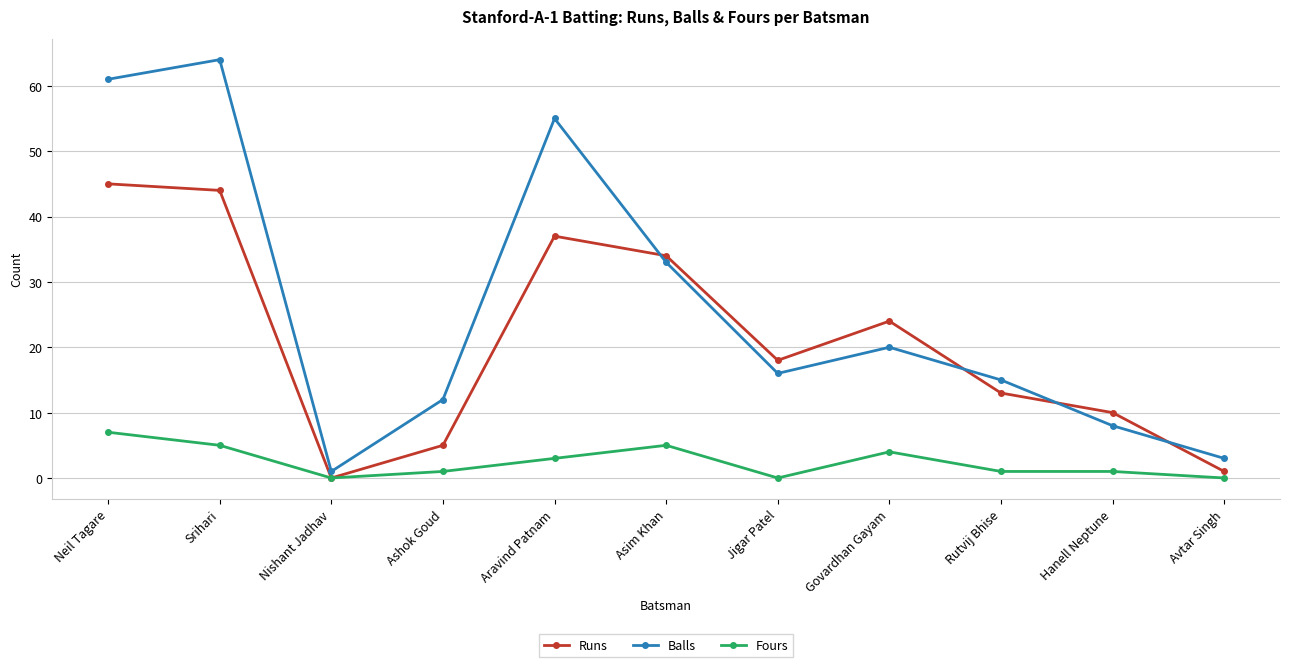

List the series in order of their overall mean, lowest first.

Fours, Runs, Balls